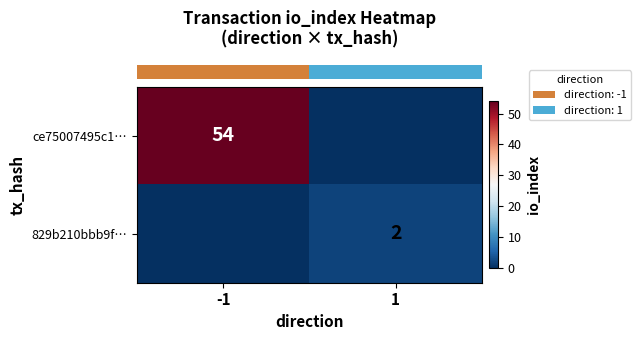

At which label does row_0 reach its minimum?

1